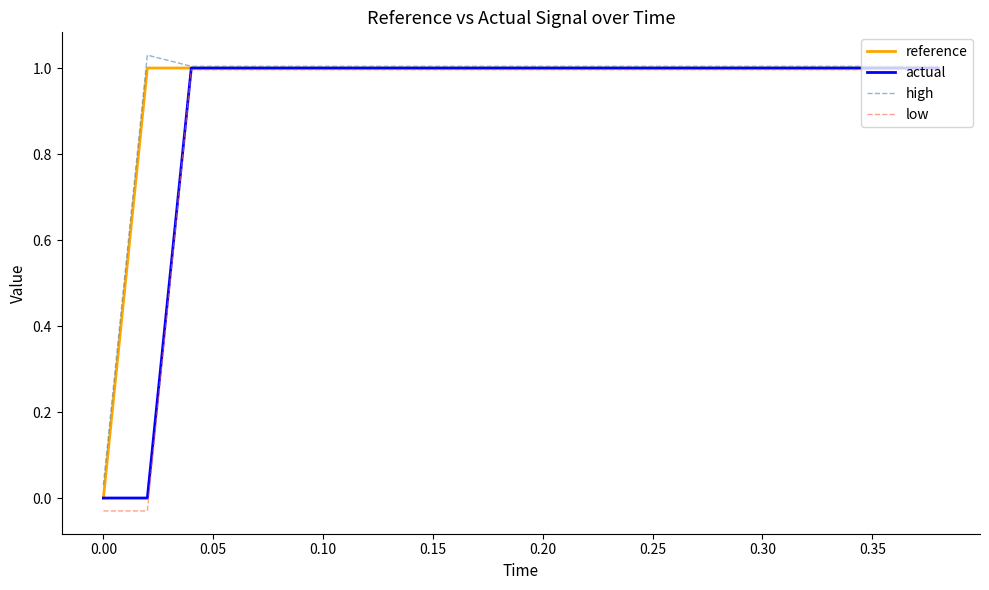

Which series has the largest range (max minus min)?

low